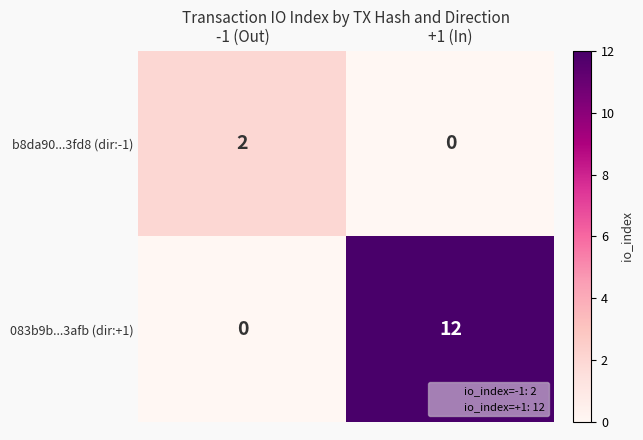

List the series in order of their overall mean, highest first.

083b9b...3afb (dir:+1), b8da90...3fd8 (dir:-1)